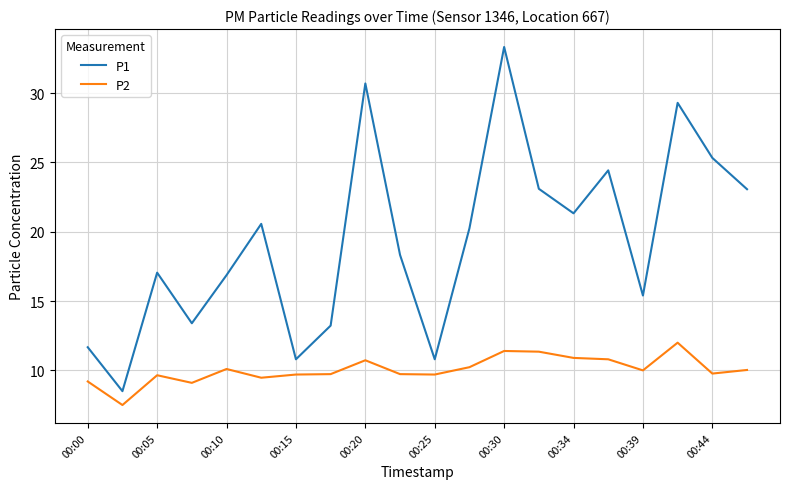

Which series has the largest range (max minus min)?

P1